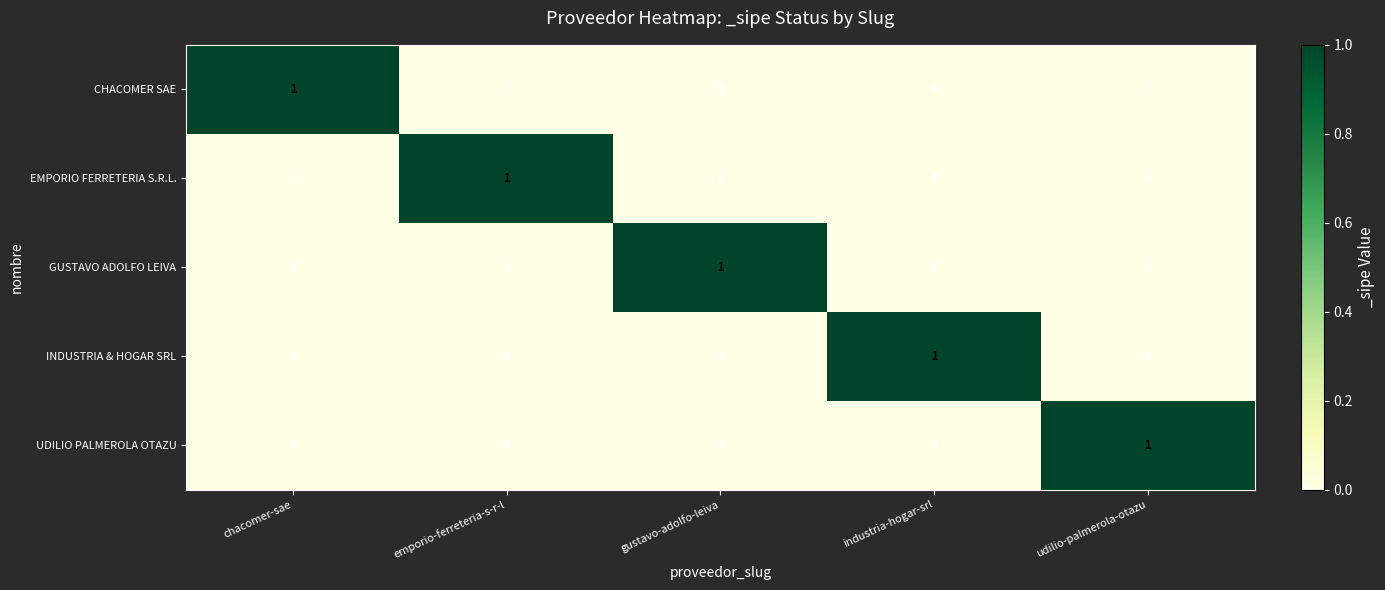

Is it true that EMPORIO FERRETERIA S.R.L. equals 0 at industria-hogar-srl?

True